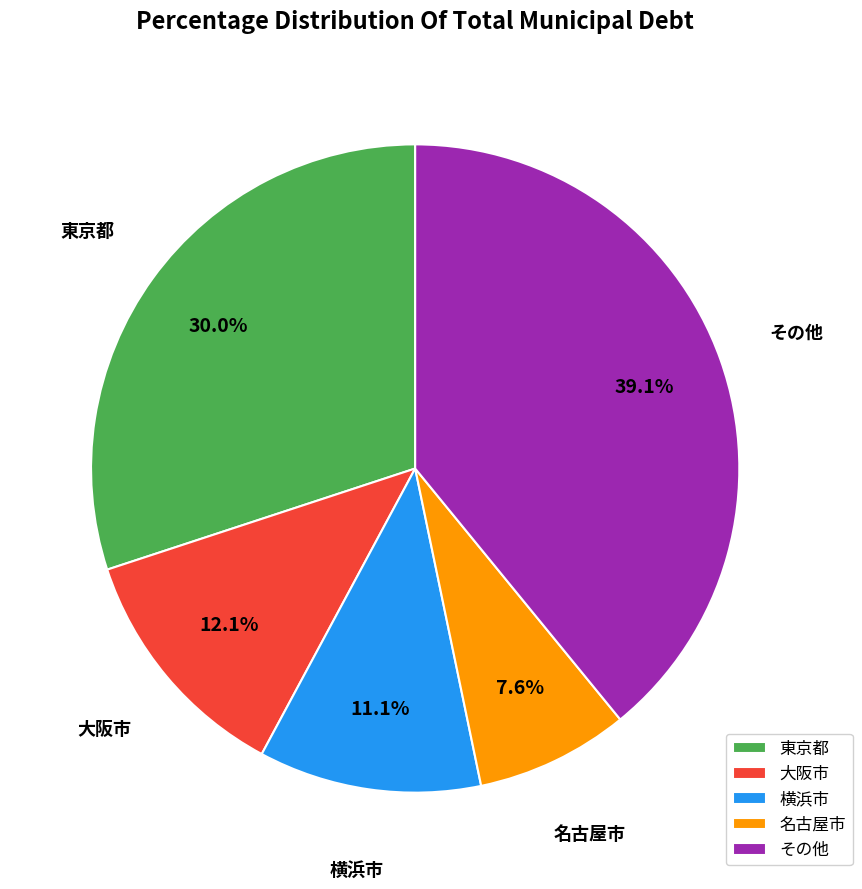

Is there any slice that represents more than half of the pie?

No